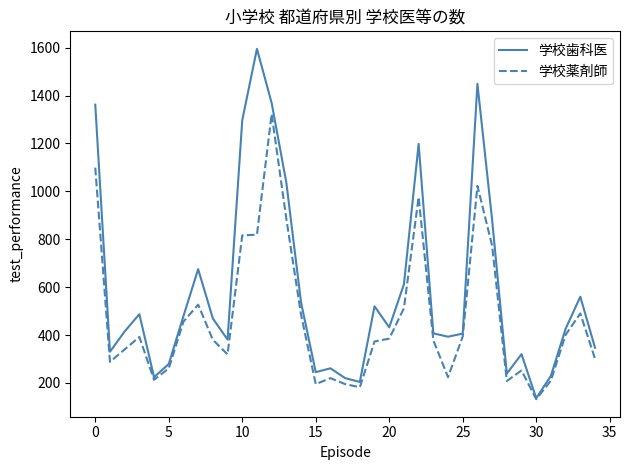

Rank the series by their maximum value, from lowest to highest.

学校薬剤師, 学校歯科医